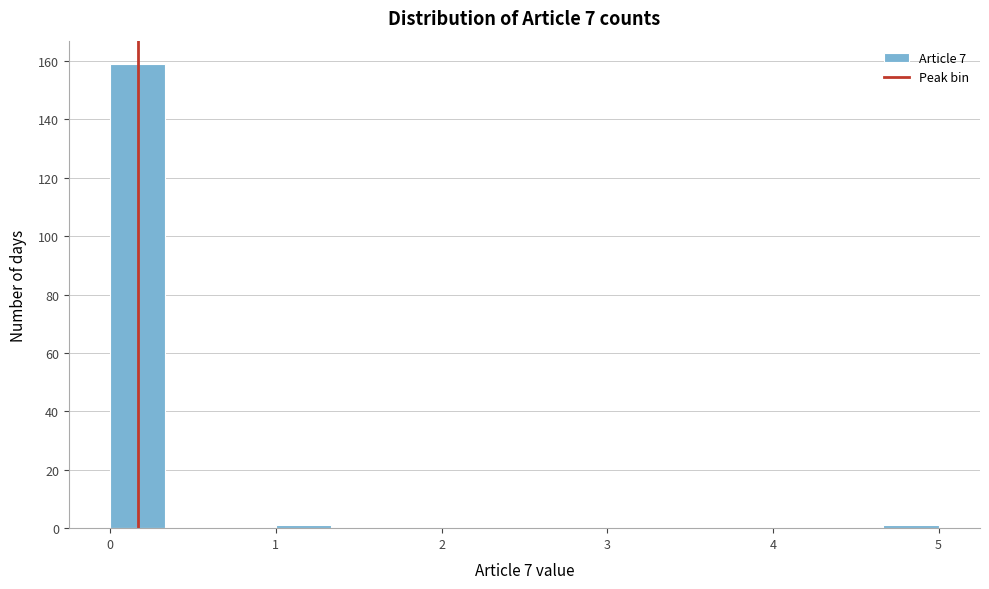

Around what value on the x-axis is the tallest bar? Give the approximate position of its centre, as read against the axis.

0.2